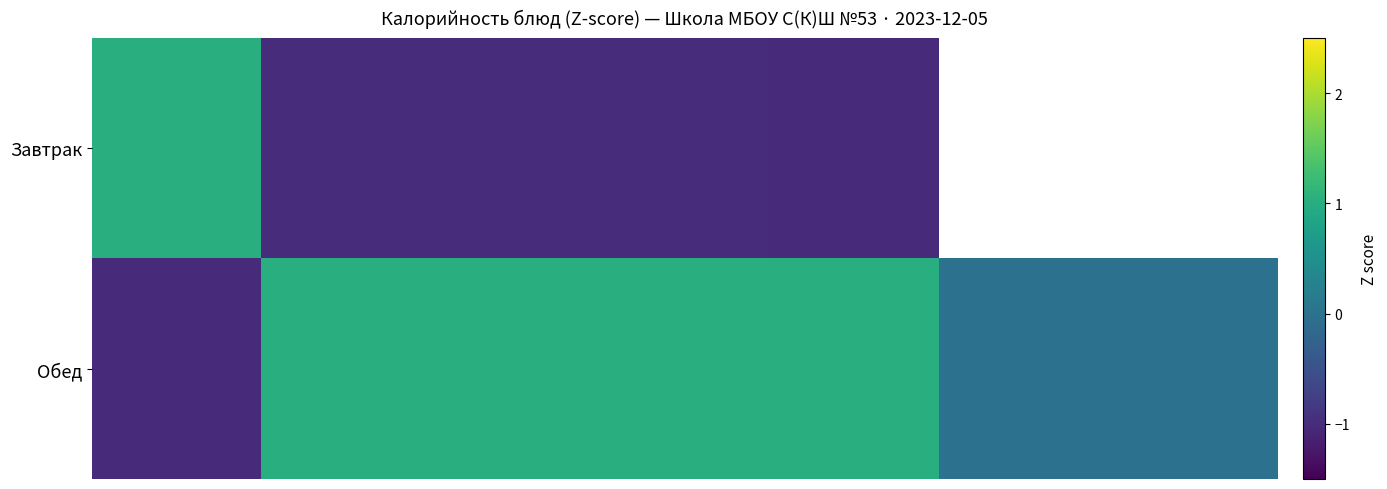

List the series in order of their overall mean, highest first.

Завтрак, Обед